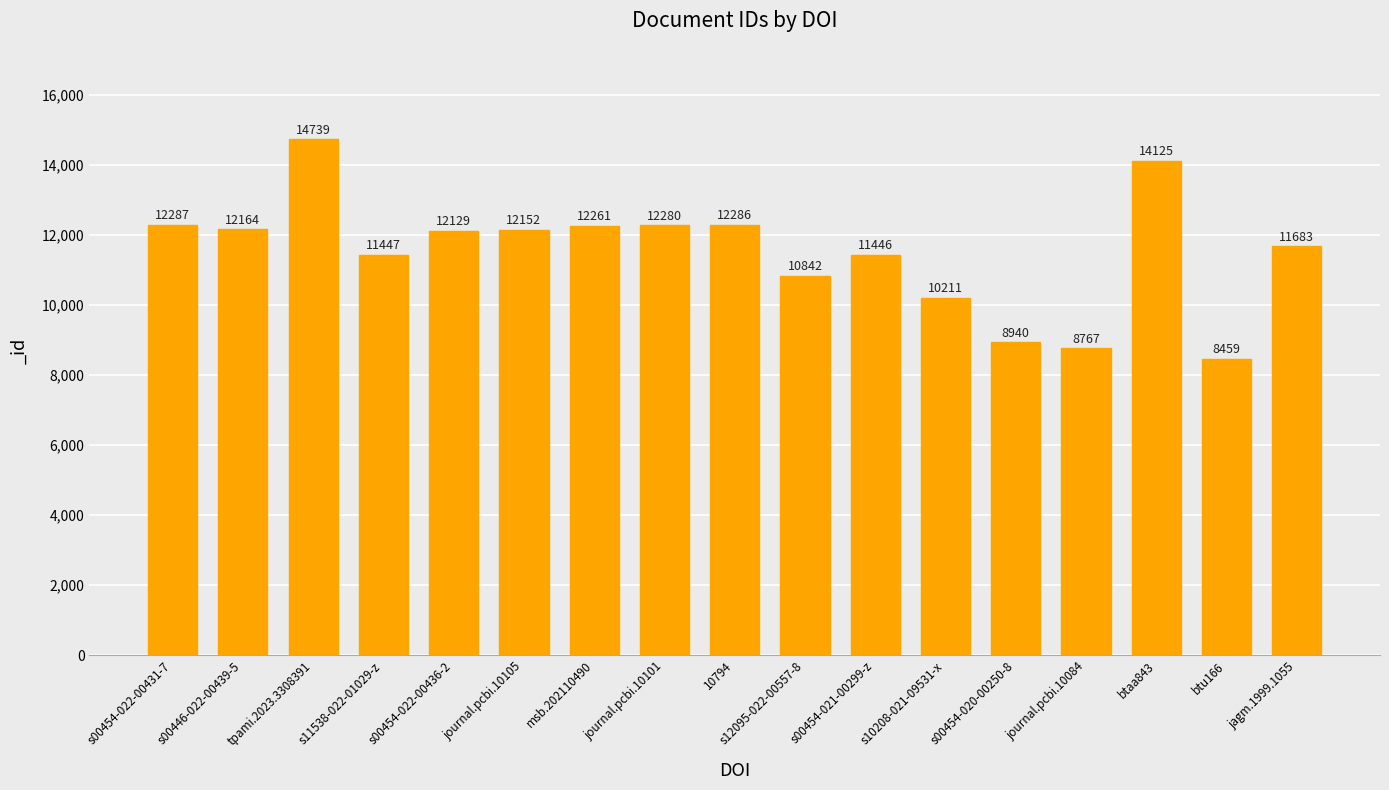

Which has a higher value, 10794 or tpami.2023.3308391?

tpami.2023.3308391